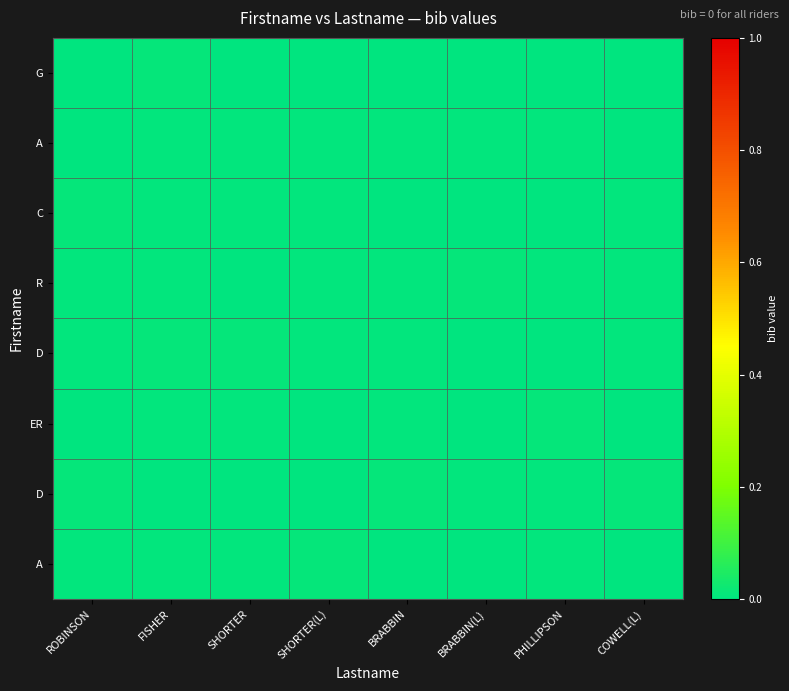

How many data points does each series have?

8